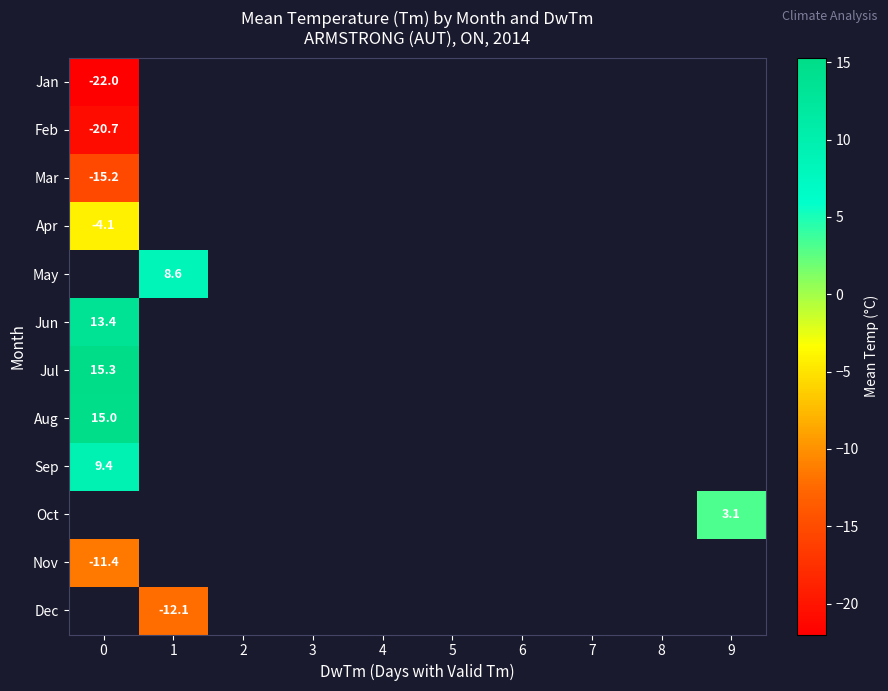

How many negative values does the Apr series have?

1